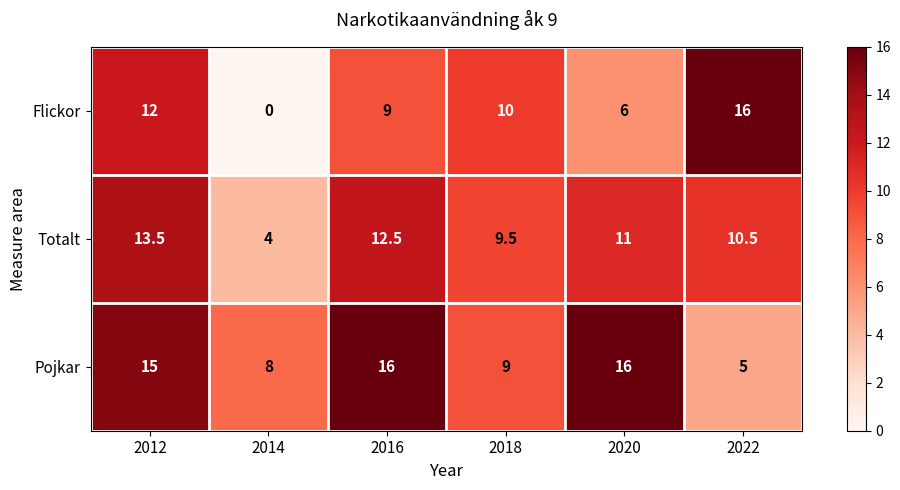

The Pojkar series shows 24.7 at 2020. True or false?

False